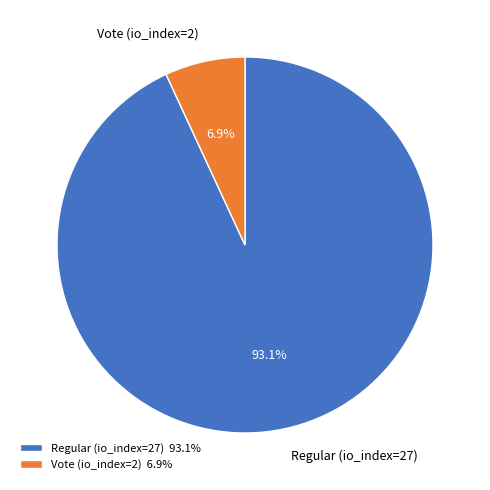

Does any single category account for the majority?

Yes